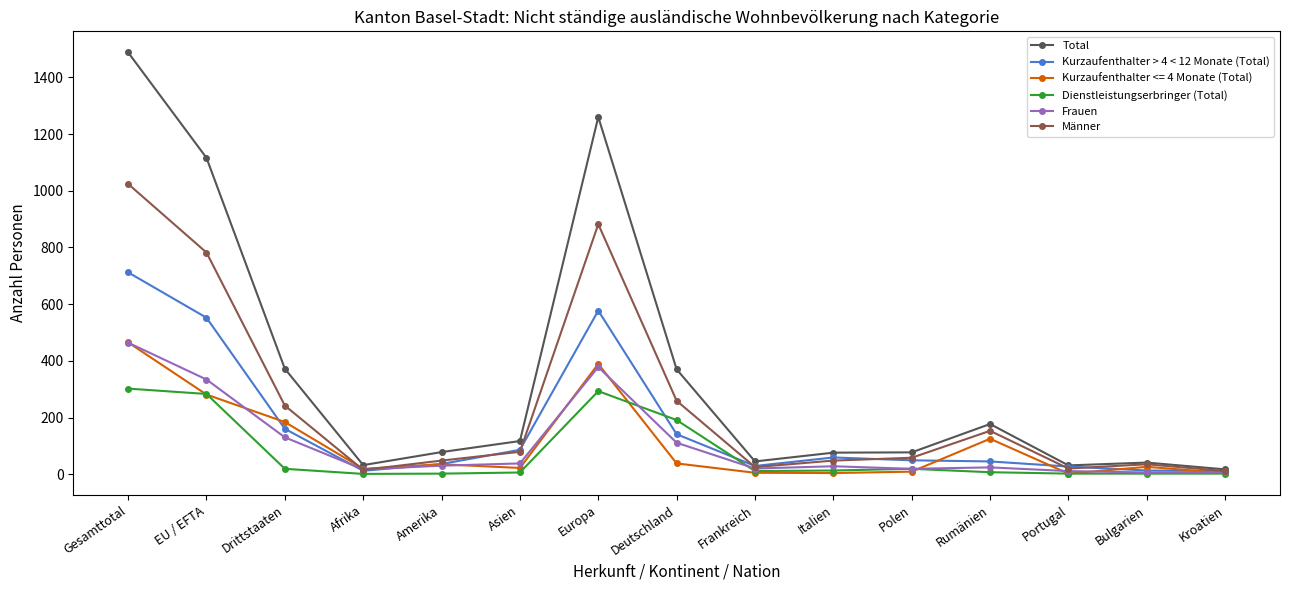

The value of Total at Rumänien is 78. True or false?

False